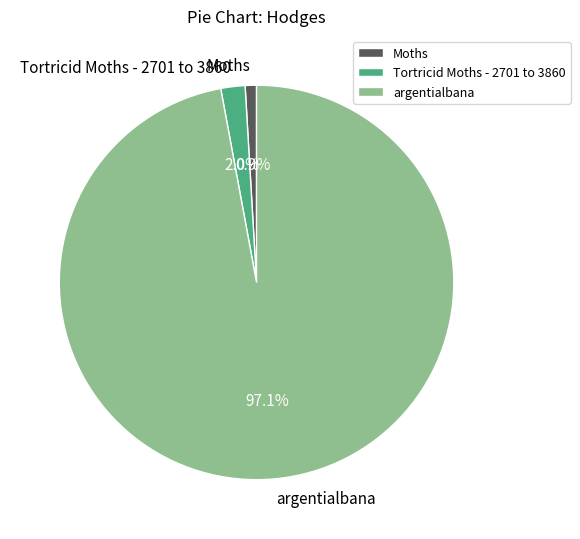

To the nearest percent, what is the average slice percentage?

33%